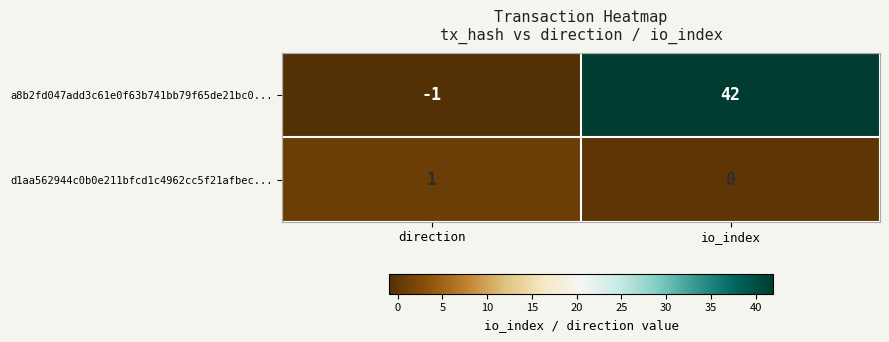

What is the difference between the maximum and minimum values in the a8b2fd047add3c61e0f63b741bb79f65de21bc0... series?

43